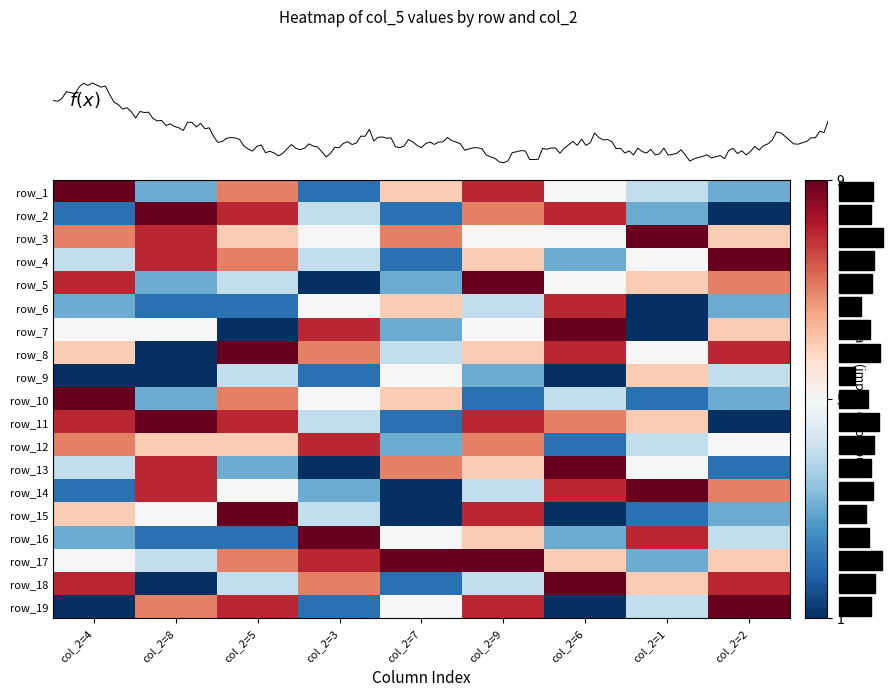

At which category is the sum across all series the highest?

col_2=9